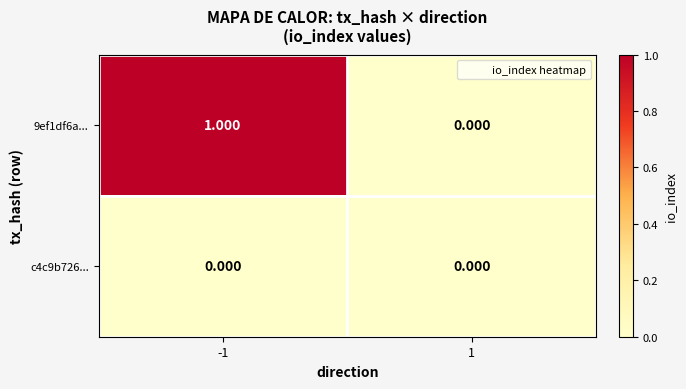

Reading left to right, transcribe all the data shown in this chart.

9ef1df6a...: -1=1	1=0
c4c9b726...: -1=0	1=0